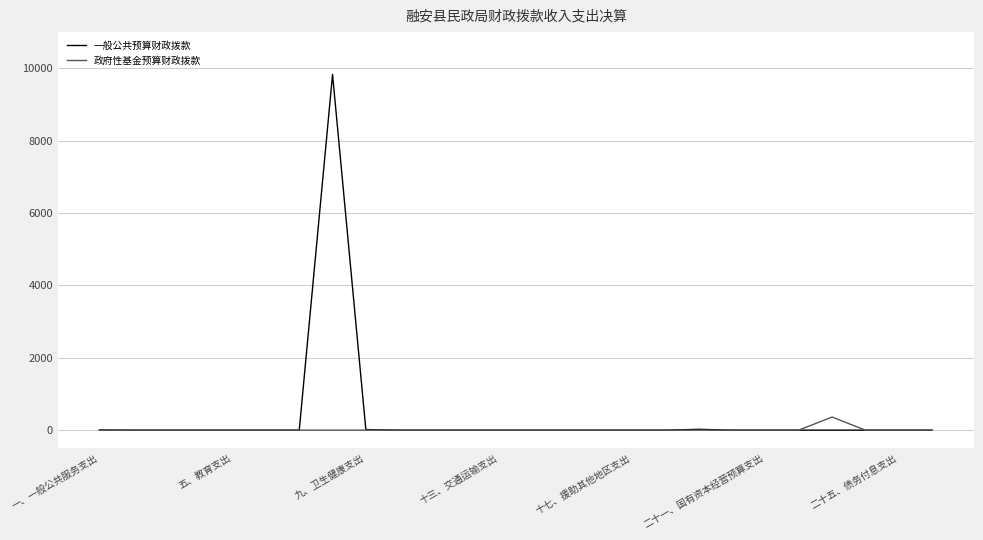

List the series in order of their peak value, highest first.

一般公共预算财政拨款, 政府性基金预算财政拨款